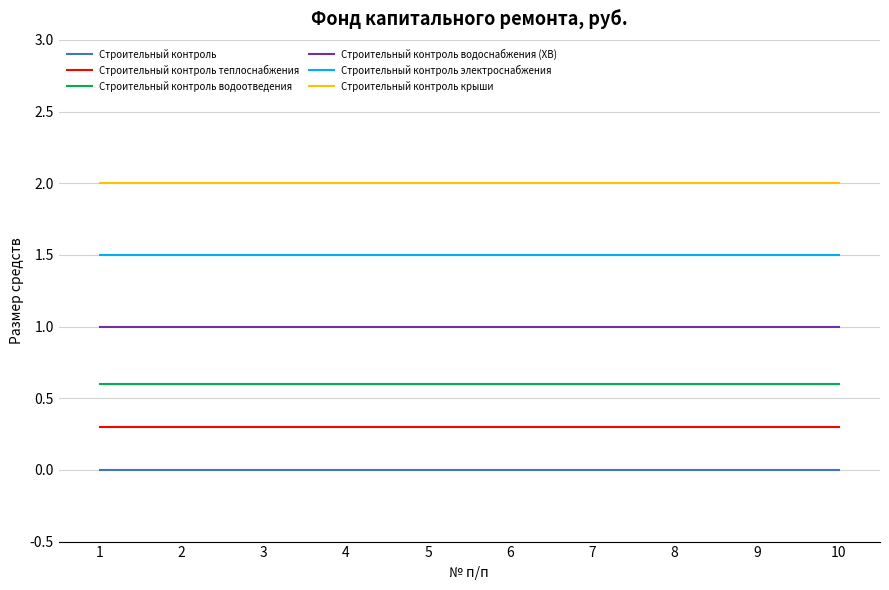

The value of Строительный контроль at 9 is 0.0. True or false?

True